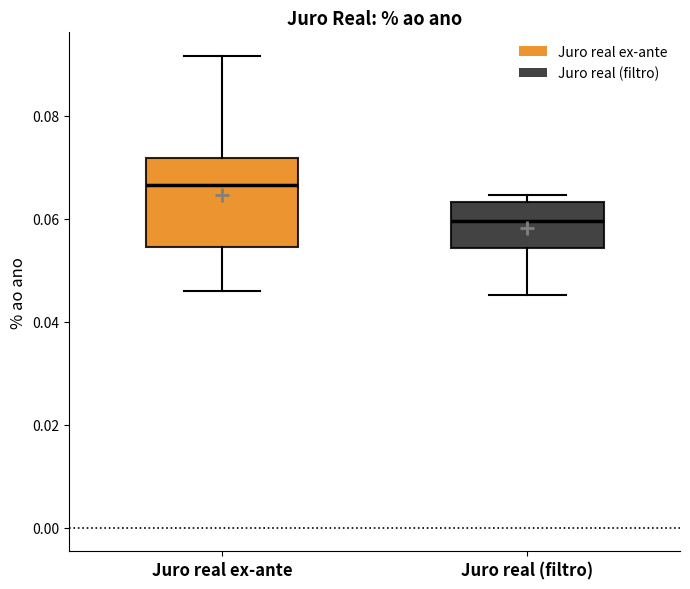

Reading left to right, transcribe this box plot: for each box, give where its median line is, the range the box spans, and where its two whiskers end, as read against the y-axis. The values are not printed on the chart, so give them approximately, as read against the axis.

Juro real ex-ante: median 0.066, box 0.054 to 0.072, whiskers 0.046 to 0.092
Juro real (filtro): median 0.060, box 0.054 to 0.064, whiskers 0.046 to 0.064 (just above the box's upper edge)